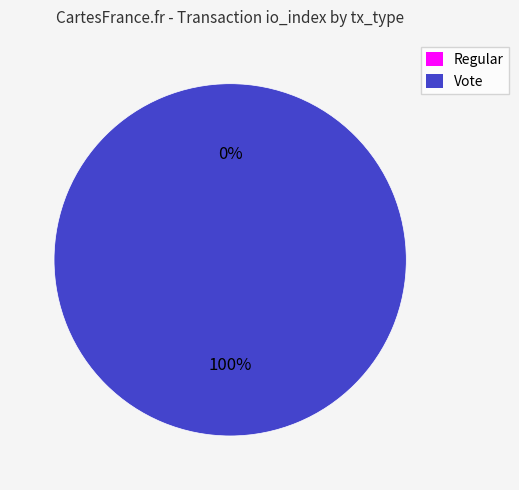

To the nearest percent, what is the combined percentage of Regular and Vote?

100%